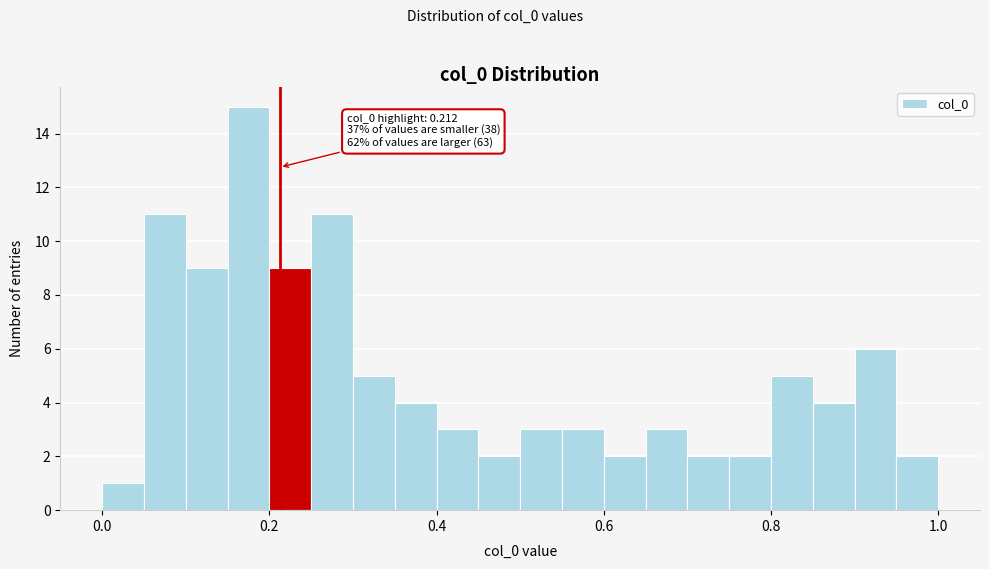

Read against the x-axis, roughly where is the centre of the tallest bar?

0.18